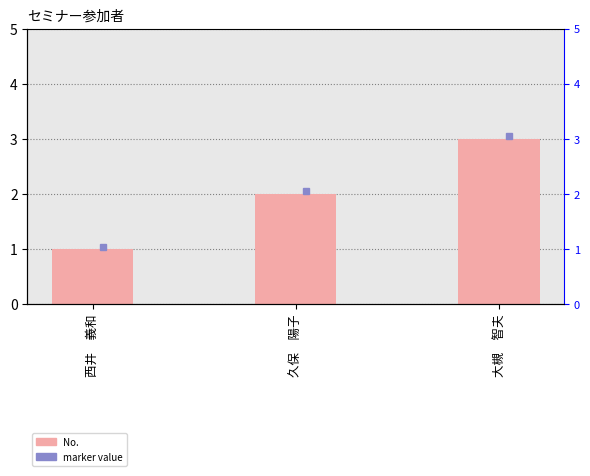

Which category has the lowest value across all series?

西井　義和